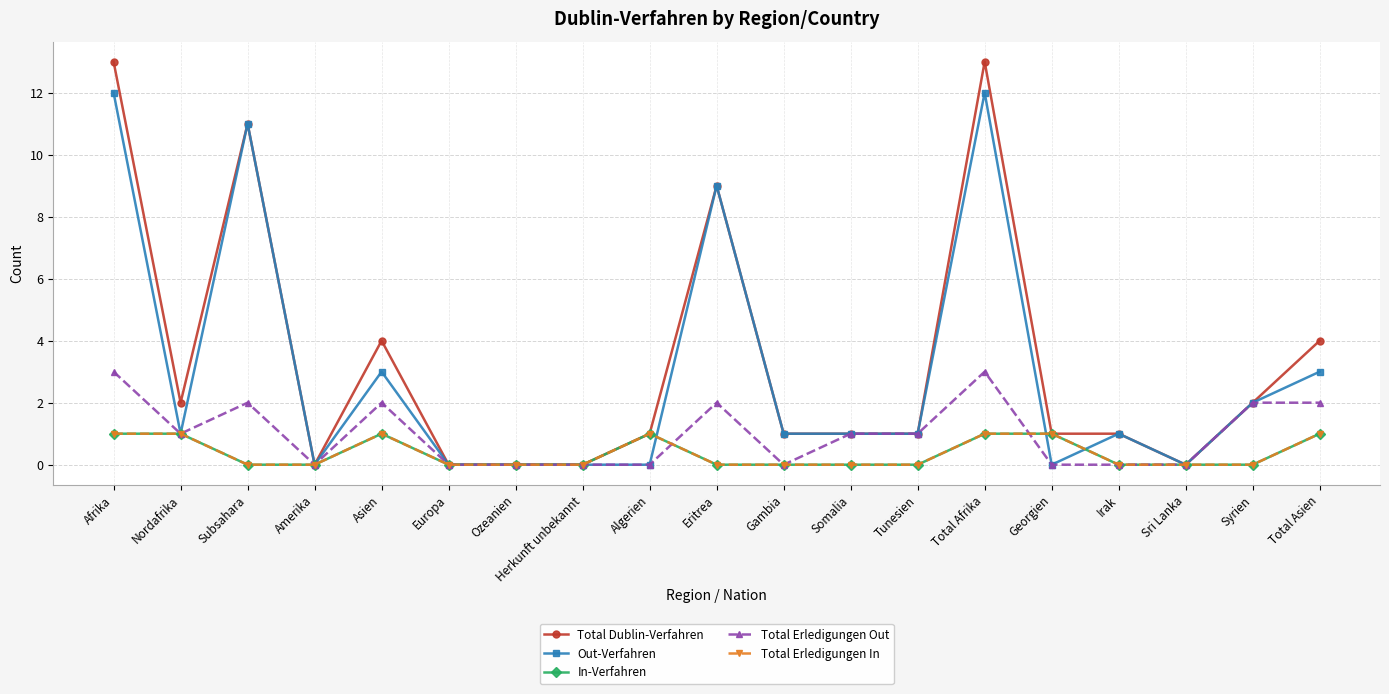

Which series has the largest range (max minus min)?

Total Dublin-Verfahren